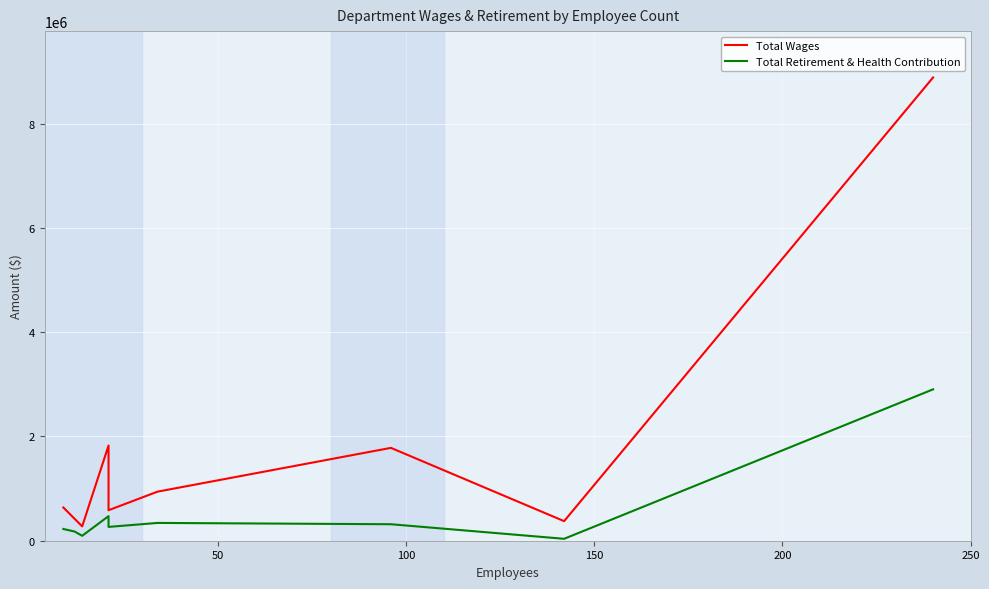

How many lines are shown in the chart?

2